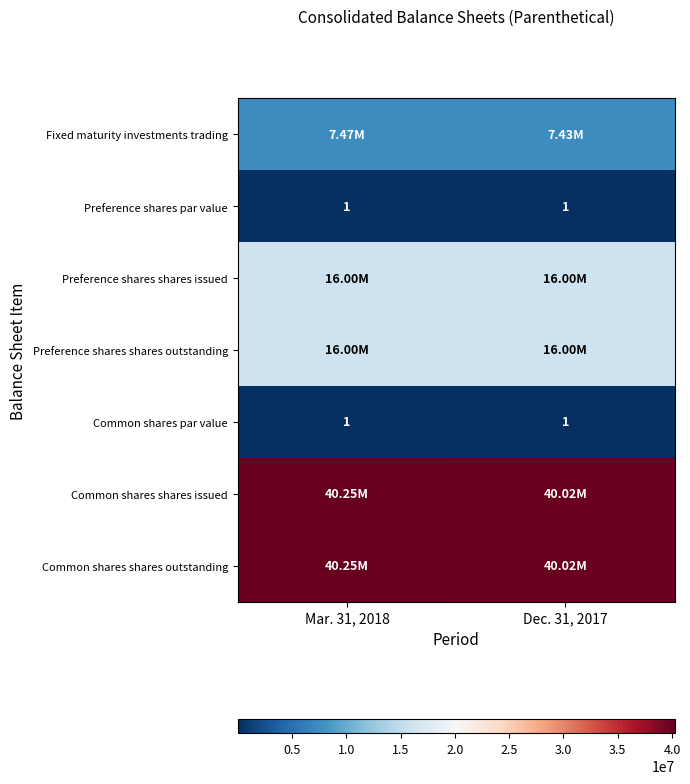

Which series has the widest spread of values?

Common shares shares issued